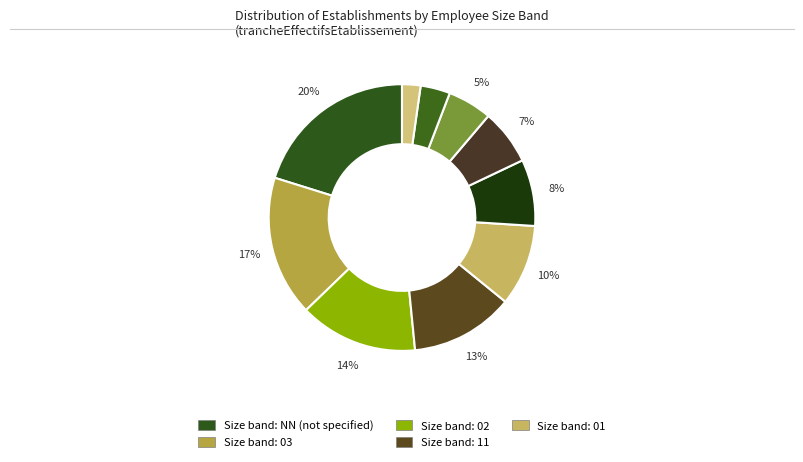

What is the largest slice in the pie chart?

NN